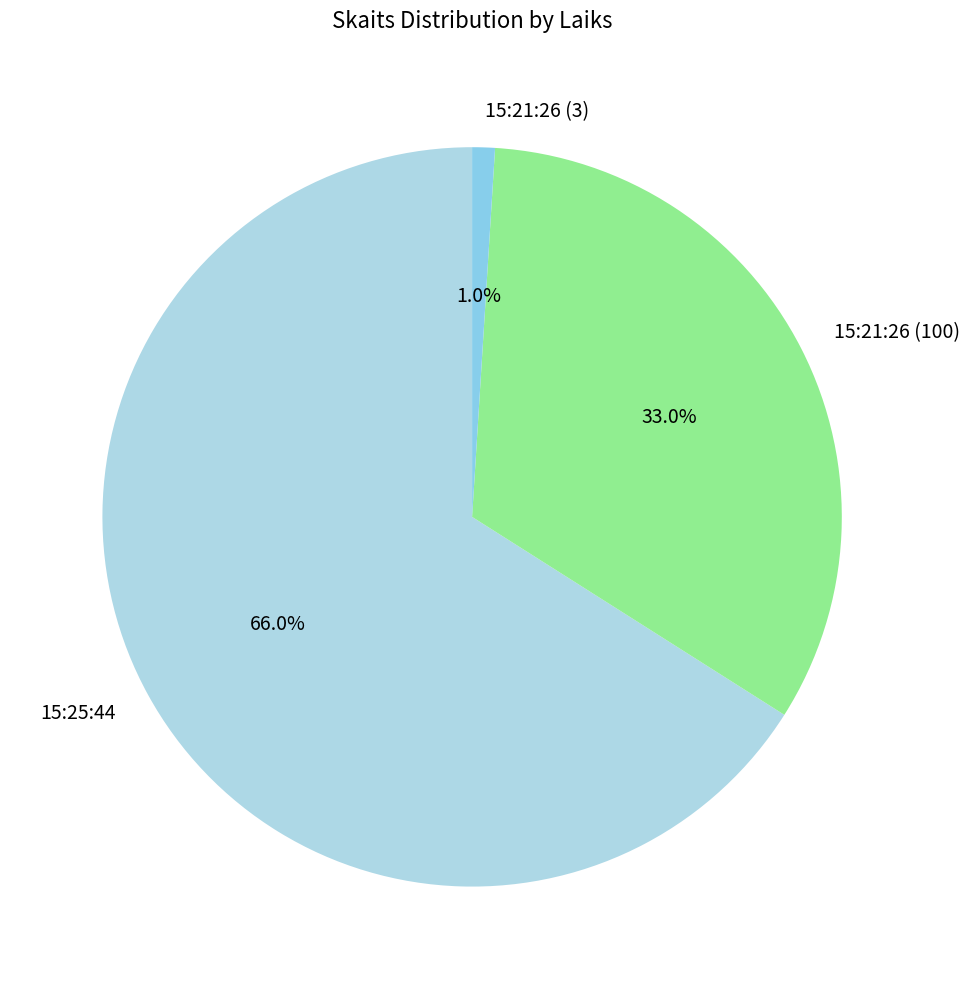

Which slice is the largest?

15:25:44